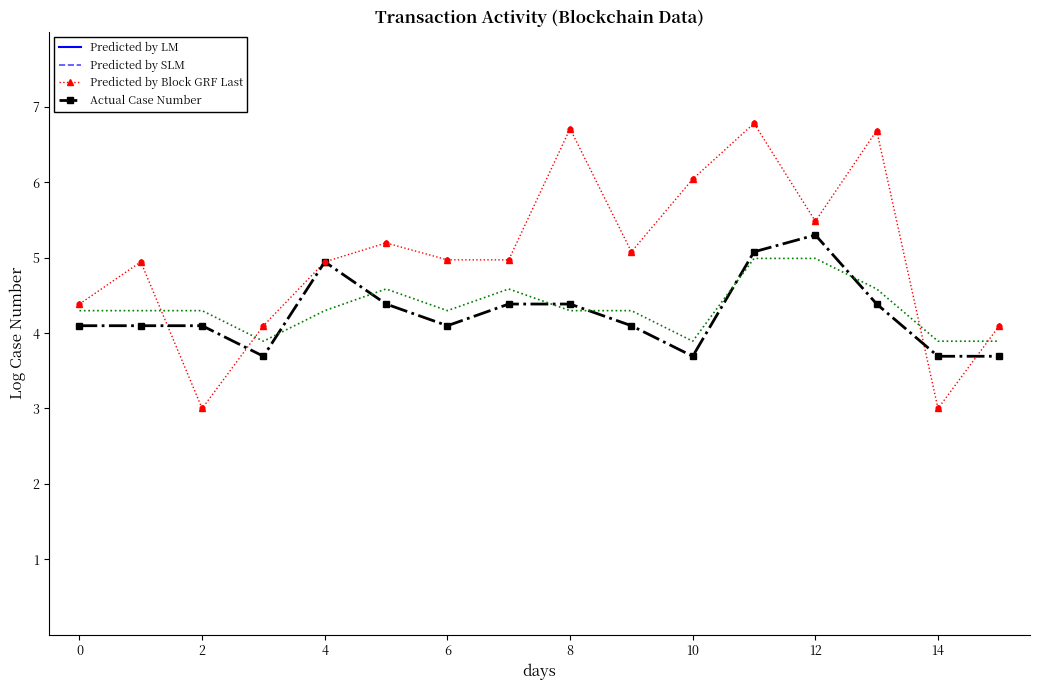

At how many categories does at least one series exceed 3?

16